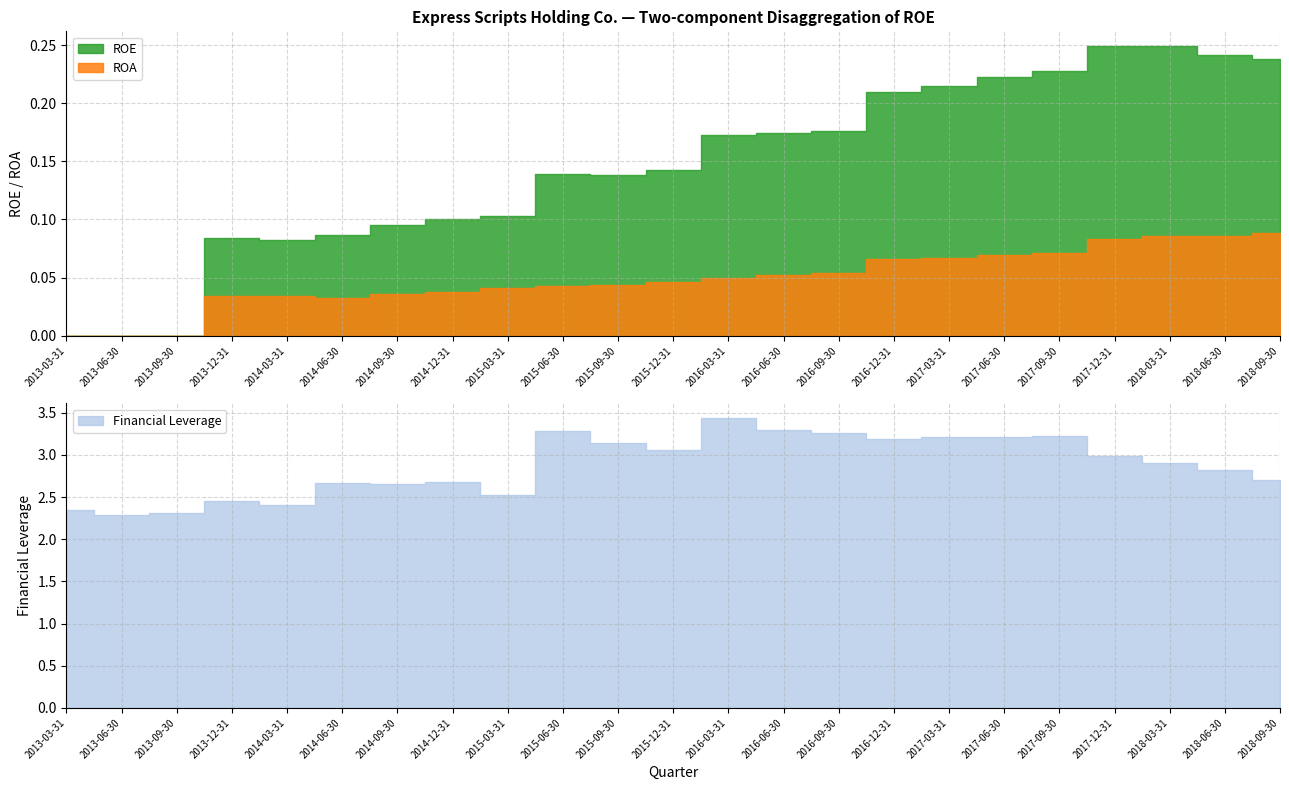

At which label does Financial Leverage reach its minimum?

2013-06-30